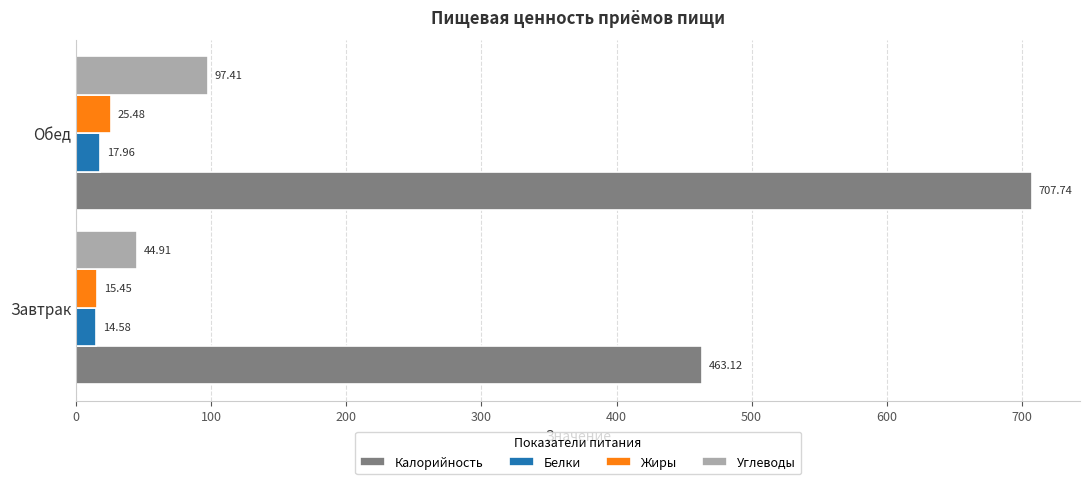

What is the difference between the maximum and minimum values in the Углеводы series?

52.5